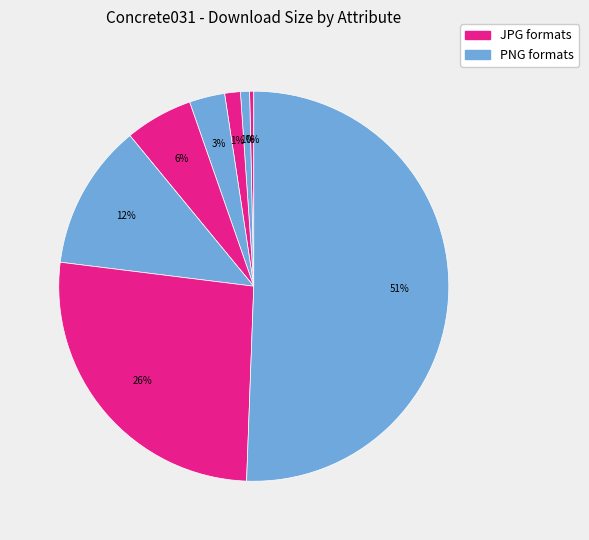

Rank the categories by value from highest to lowest.

8K-PNG, 8K-JPG, 4K-PNG, 4K-JPG, 2K-PNG, 2K-JPG, 1K-PNG, 1K-JPG